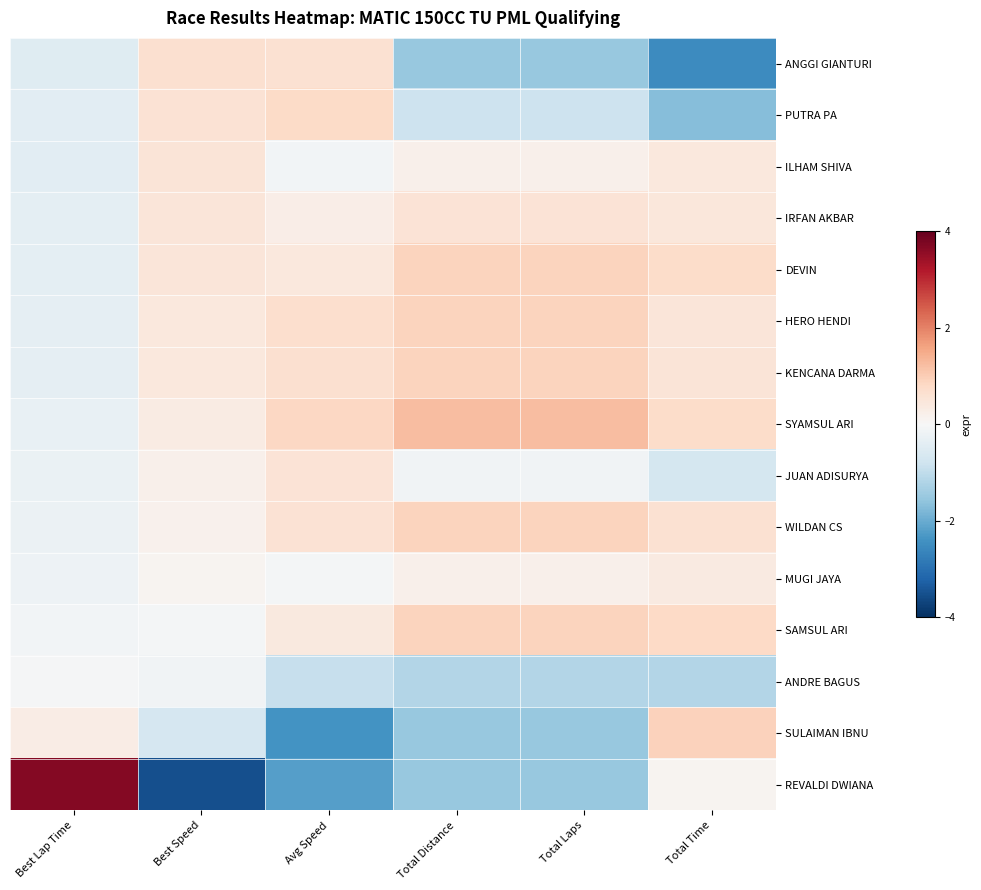

Reading right to left, transcribe all the data shown in this chart.

ANGGI GIANTURI: Total Time=-2.5	Total Laps=-1.5	Total Distance=-1.5	Avg Speed=0.6	Best Speed=0.6	Best Lap Time=-0.5
PUTRA PA: Total Time=-1.7	Total Laps=-0.8	Total Distance=-0.8	Avg Speed=0.8	Best Speed=0.6	Best Lap Time=-0.4
ILHAM SHIVA: Total Time=0.4	Total Laps=0.2	Total Distance=0.2	Avg Speed=-0.1	Best Speed=0.5	Best Lap Time=-0.4
IRFAN AKBAR: Total Time=0.5	Total Laps=0.6	Total Distance=0.6	Avg Speed=0.3	Best Speed=0.5	Best Lap Time=-0.4
DEVIN: Total Time=0.7	Total Laps=0.9	Total Distance=0.9	Avg Speed=0.4	Best Speed=0.5	Best Lap Time=-0.4
HERO HENDI: Total Time=0.5	Total Laps=0.9	Total Distance=0.9	Avg Speed=0.7	Best Speed=0.4	Best Lap Time=-0.4
KENCANA DARMA: Total Time=0.5	Total Laps=0.9	Total Distance=0.9	Avg Speed=0.7	Best Speed=0.4	Best Lap Time=-0.4
SYAMSUL ARI: Total Time=0.7	Total Laps=1.2	Total Distance=1.2	Avg Speed=0.8	Best Speed=0.3	Best Lap Time=-0.3
JUAN ADISURYA: Total Time=-0.7	Total Laps=-0.1	Total Distance=-0.1	Avg Speed=0.5	Best Speed=0.2	Best Lap Time=-0.3
WILDAN CS: Total Time=0.6	Total Laps=0.9	Total Distance=0.9	Avg Speed=0.6	Best Speed=0.2	Best Lap Time=-0.2
MUGI JAYA: Total Time=0.4	Total Laps=0.2	Total Distance=0.2	Avg Speed=-0.1	Best Speed=0.1	Best Lap Time=-0.2
SAMSUL ARI: Total Time=0.8	Total Laps=0.9	Total Distance=0.9	Avg Speed=0.4	Best Speed=-0.1	Best Lap Time=-0.1
ANDRE BAGUS: Total Time=-1.2	Total Laps=-1.2	Total Distance=-1.2	Avg Speed=-0.9	Best Speed=-0.1	Best Lap Time=-0.1
SULAIMAN IBNU: Total Time=0.9	Total Laps=-1.5	Total Distance=-1.5	Avg Speed=-2.4	Best Speed=-0.7	Best Lap Time=0.3
REVALDI DWIANA: Total Time=0.1	Total Laps=-1.5	Total Distance=-1.5	Avg Speed=-2.2	Best Speed=-3.5	Best Lap Time=3.7